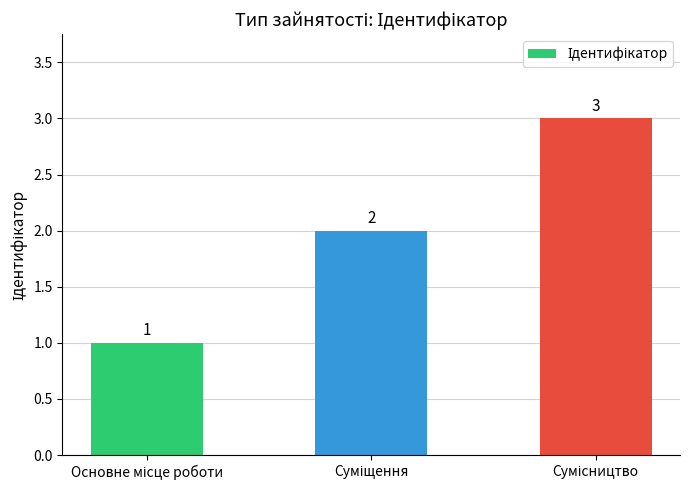

How many bars are there in total?

3